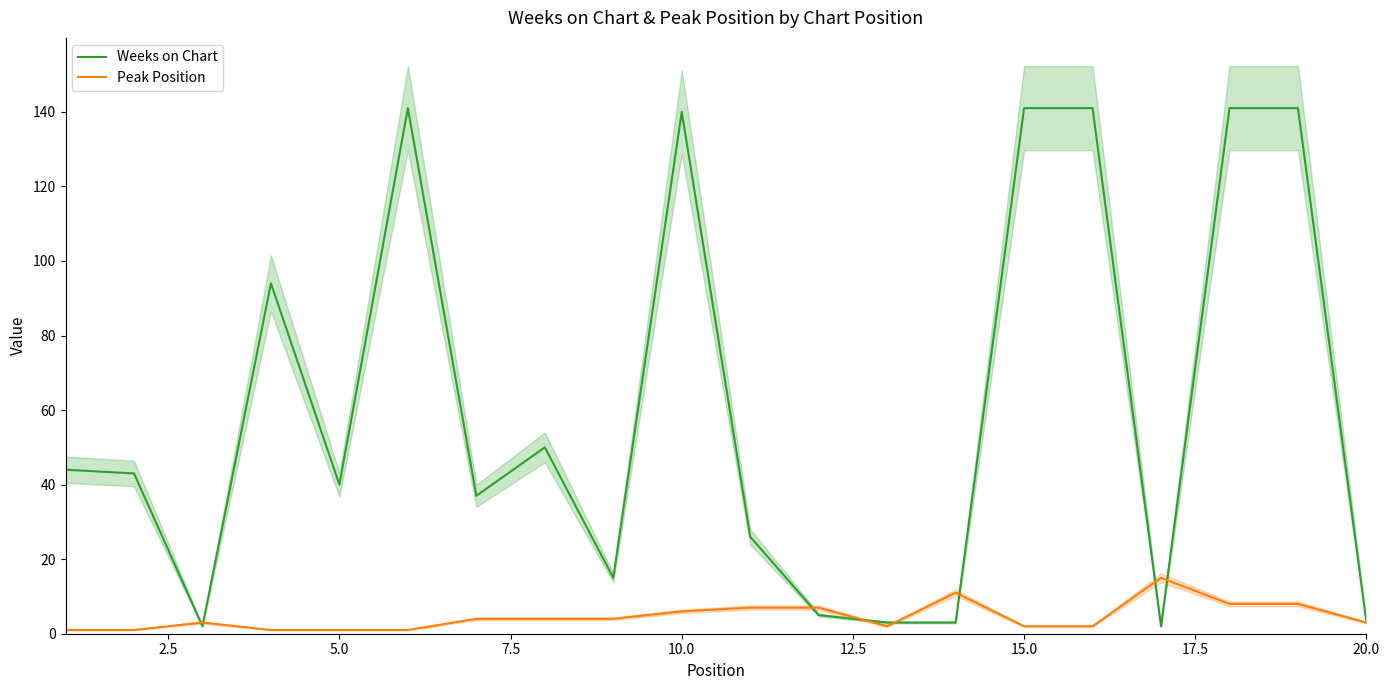

What is the value of the Peak Position point at the 2nd from the left?

1